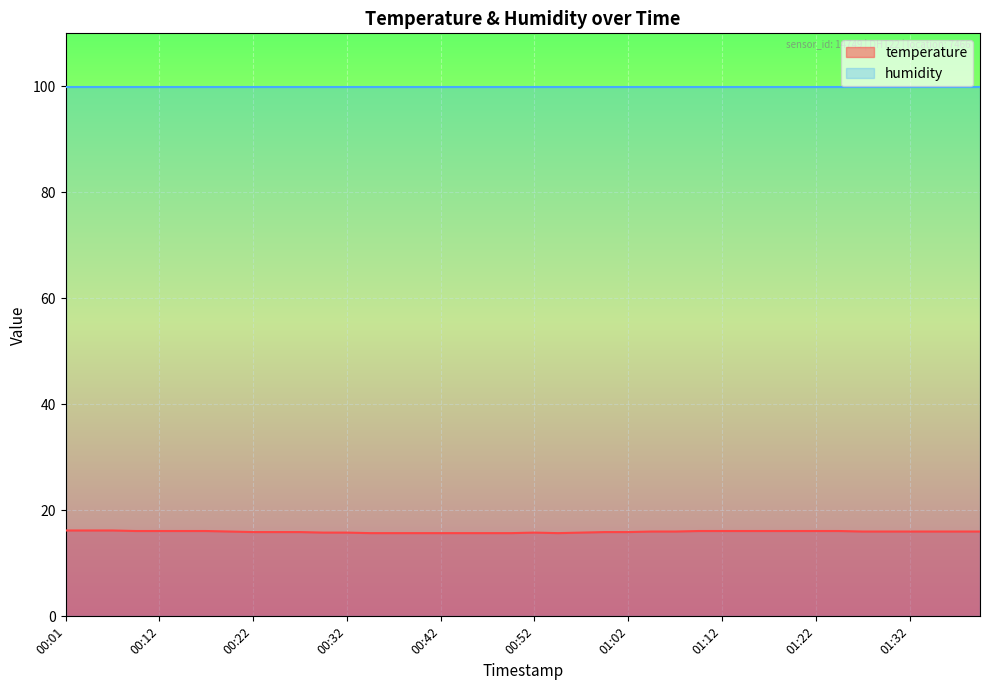

At which category does the chart reach its peak across all series?

00:01